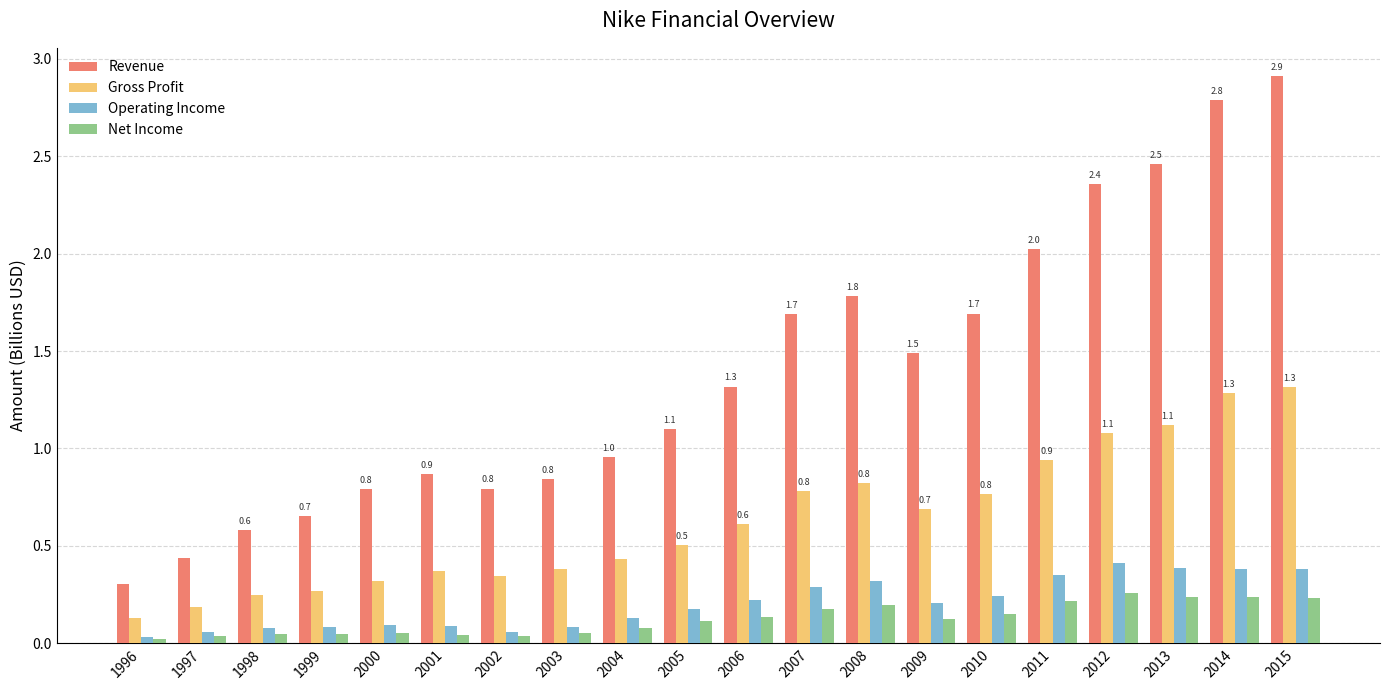

What is the total value across all series at 2013?

4.2